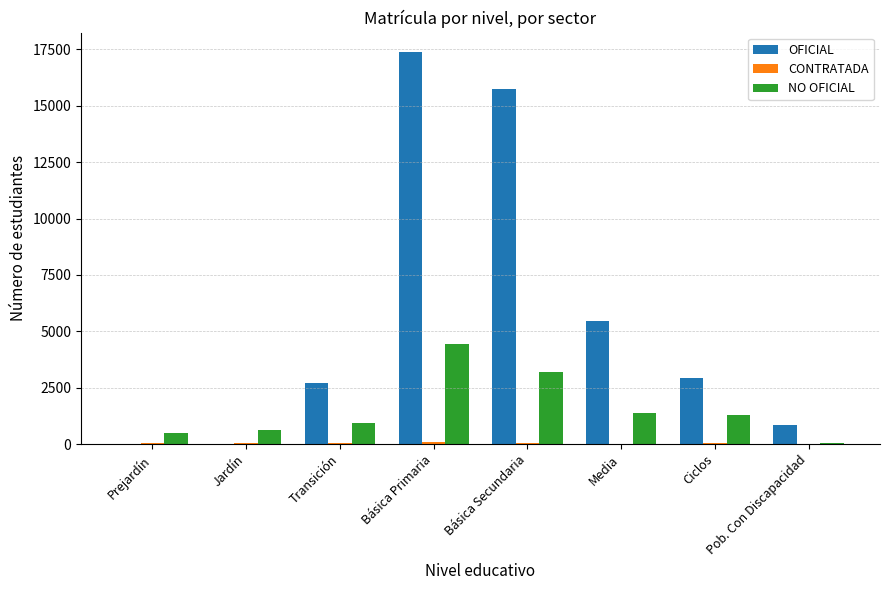

Which label corresponds to the largest value in the chart?

Básica Primaria